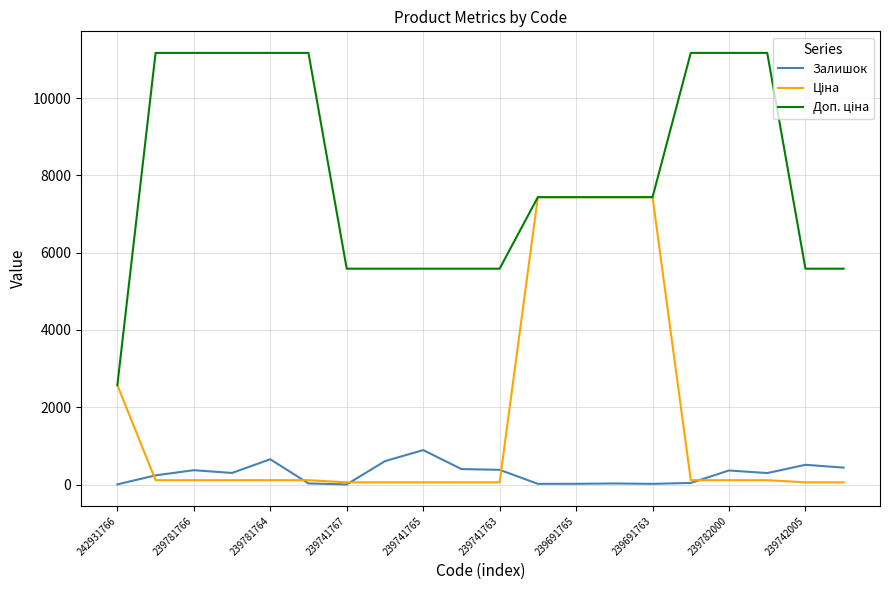

At which label does Залишок first exceed 299?

239781766